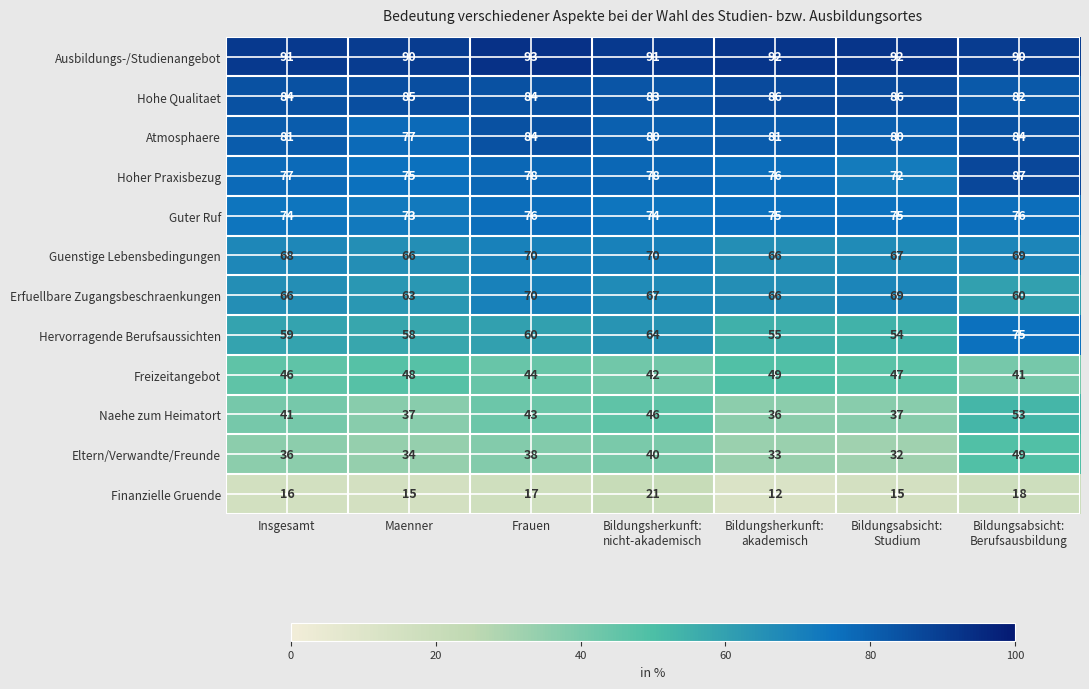

Where is Naehe zum Heimatort nearest to the value 44?

Frauen